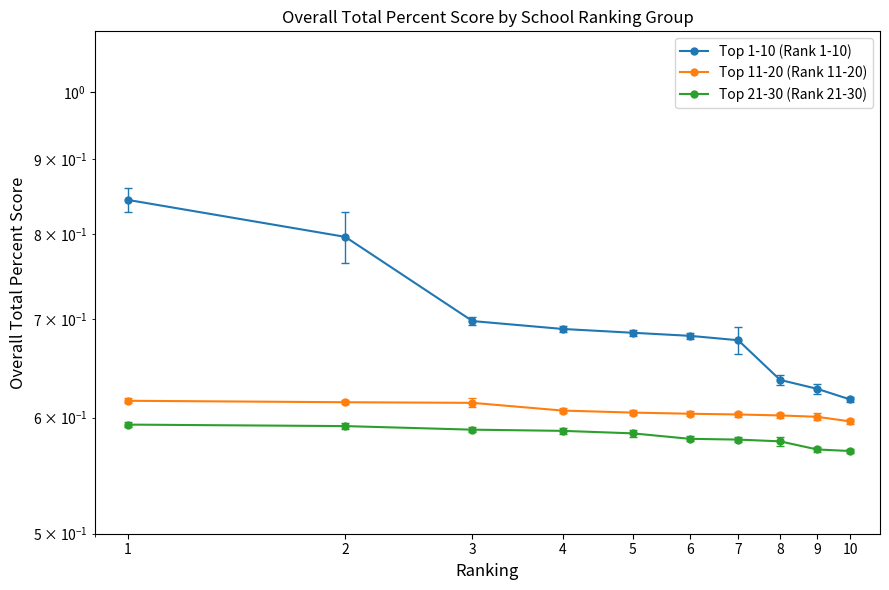

How many Top 11-20 (Rank 11-20) values are between 0 and 1?

10